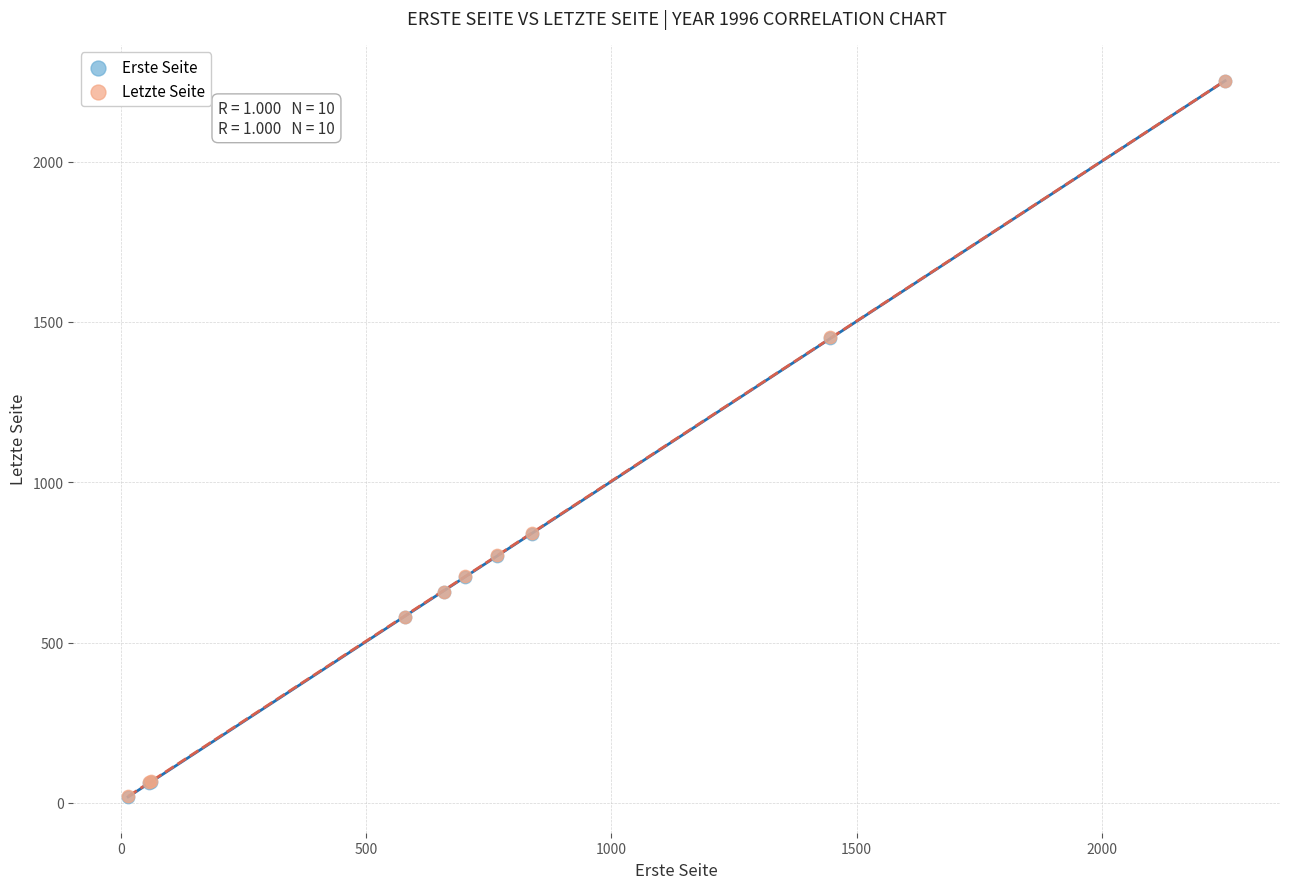

What are all the series names shown in the legend?

Erste Seite, Letzte Seite